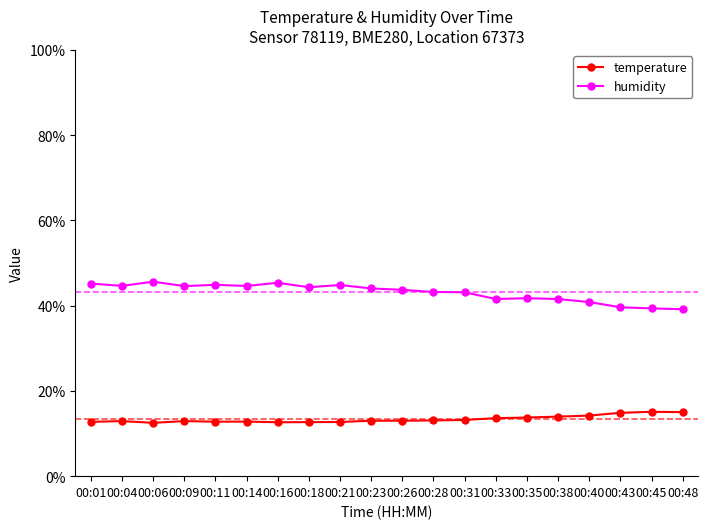

True or false: humidity has more than 2 interior local peaks.

True